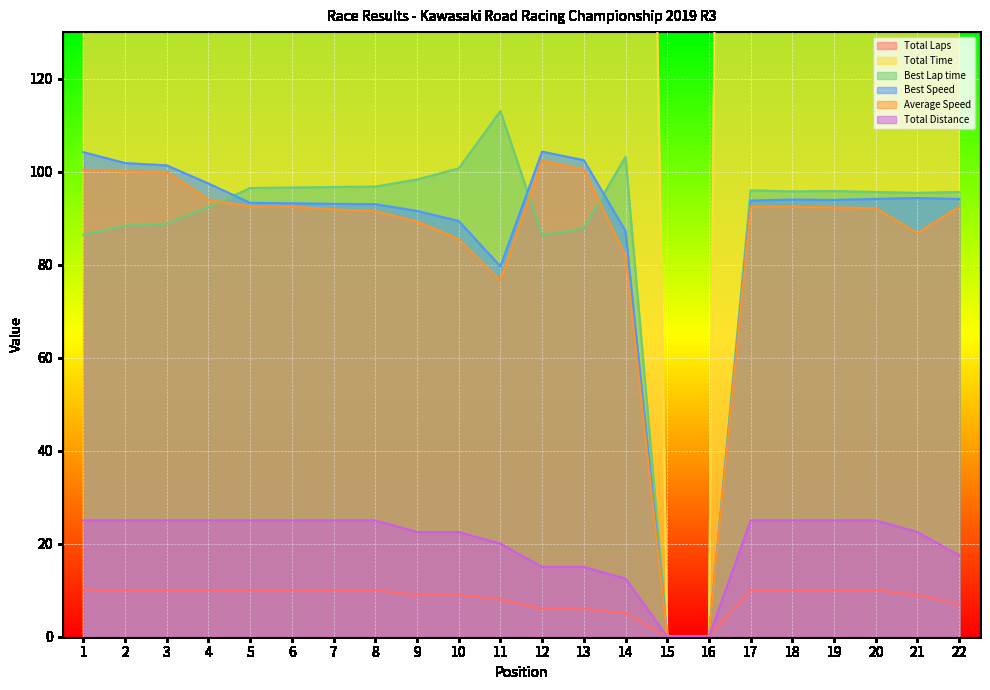

Which series changed the most between 9 and 18?

Total Time